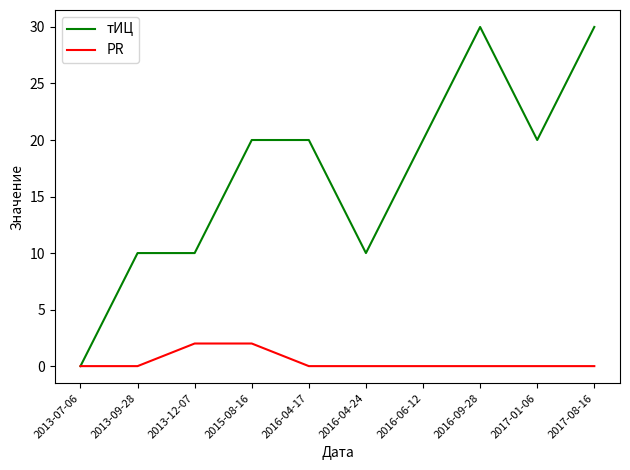

List the series in order of their overall mean, lowest first.

PR, тИЦ